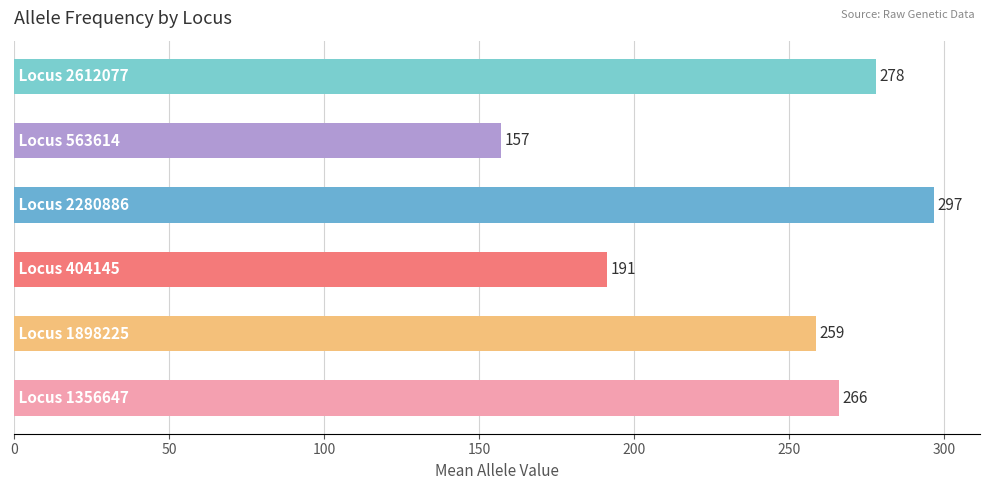

What is the smallest value displayed?

157.2